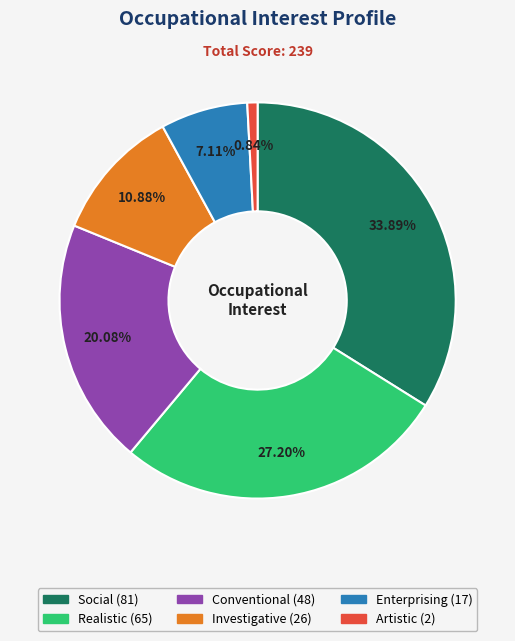

What portion of the pie excludes Conventional?

79.9%